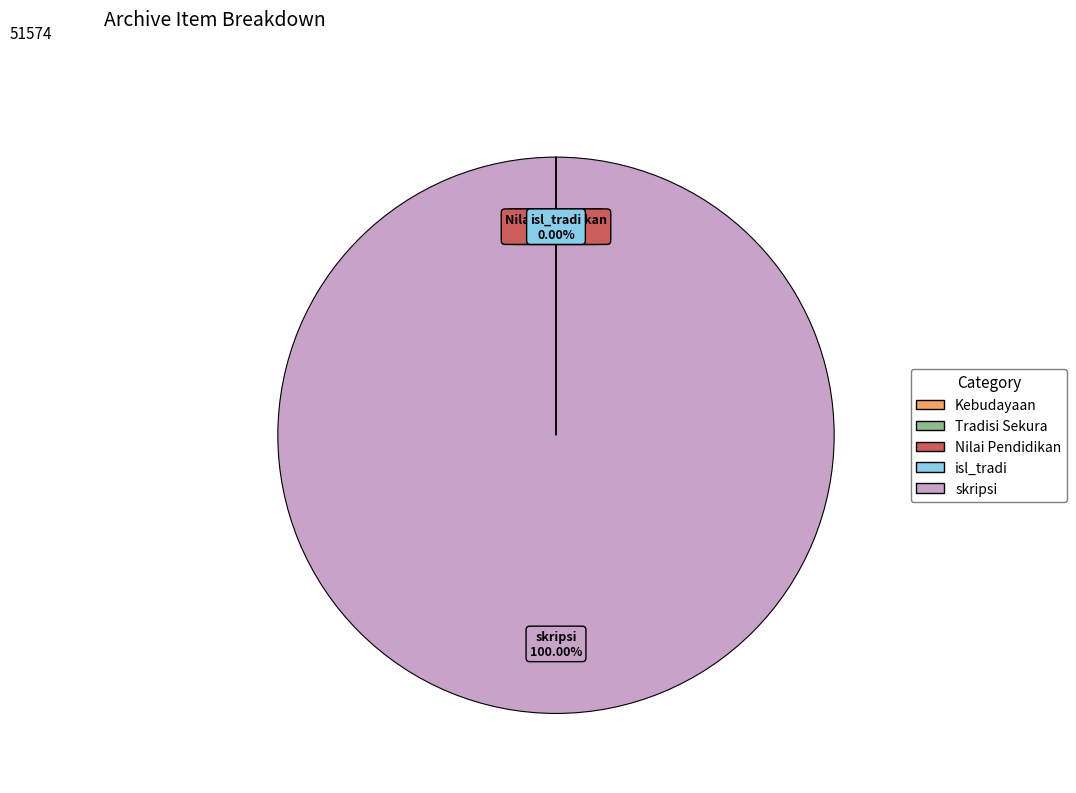

Is there any slice that represents more than half of the pie?

Yes